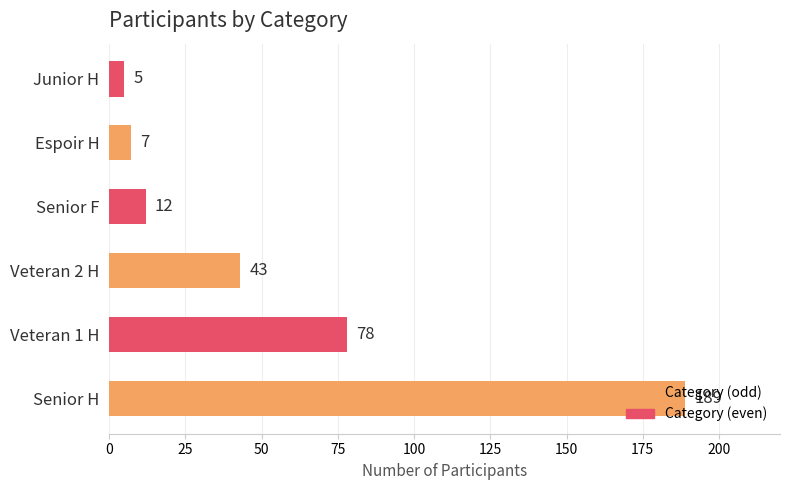

List the labels in order of value, smallest first.

Junior H, Espoir H, Senior F, Veteran 2 H, Veteran 1 H, Senior H